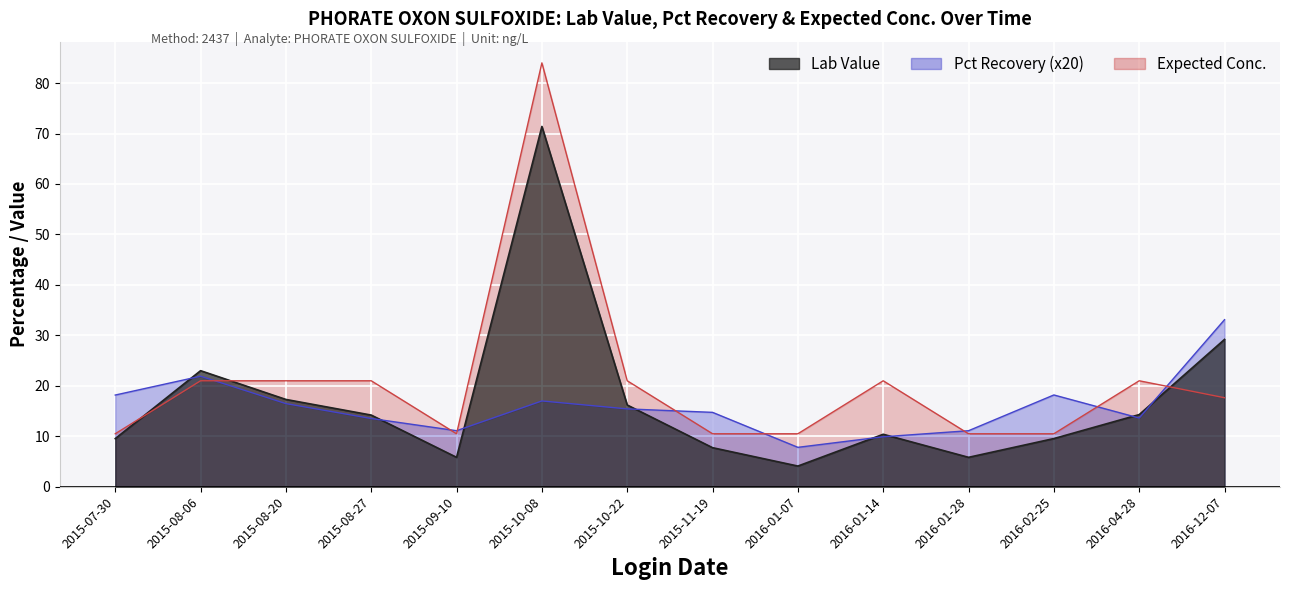

What is the maximum value shown in the chart?

84.0